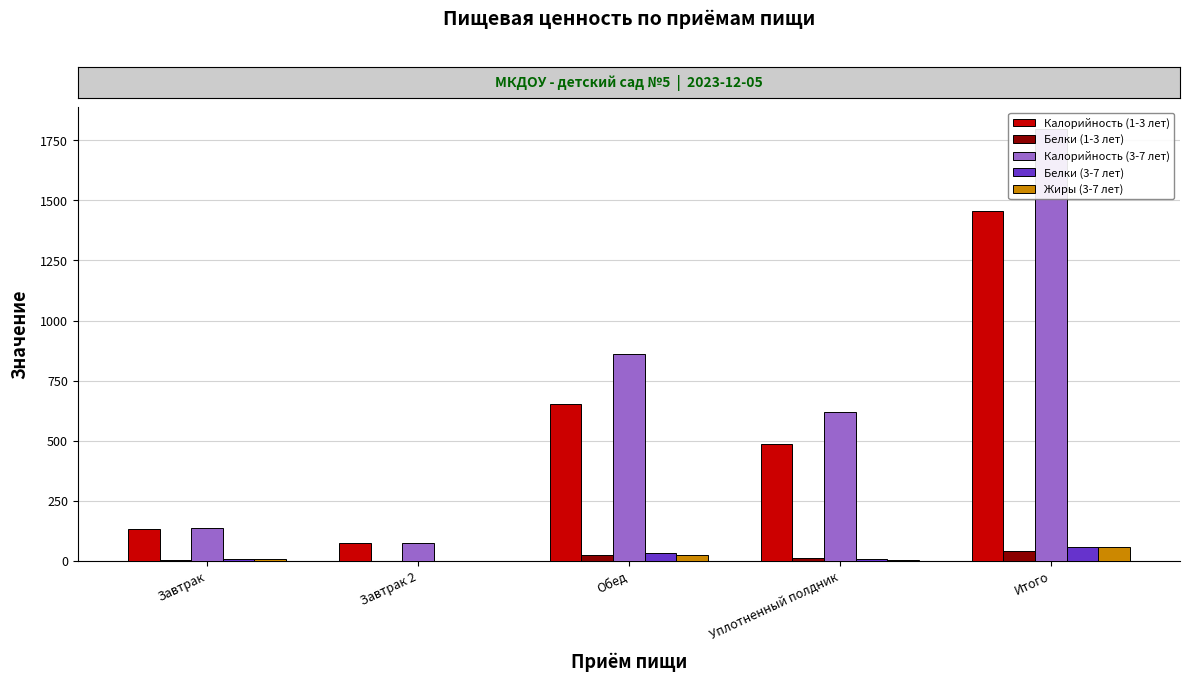

What is the average value of the Белки (3-7 лет) series?

20.9